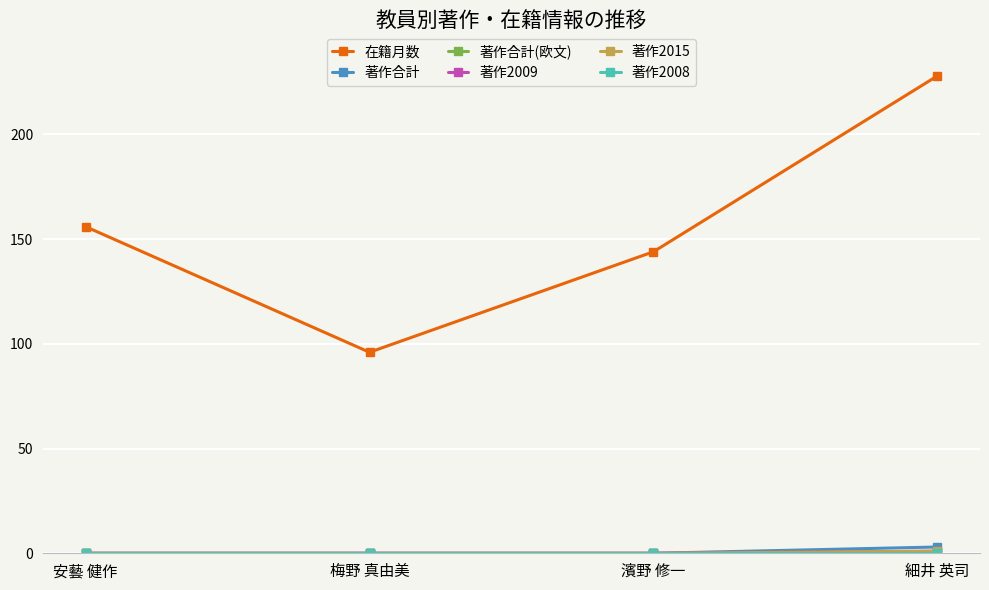

What is the difference between the 著作2009 values at 細井 英司 and 濱野 修一?

1